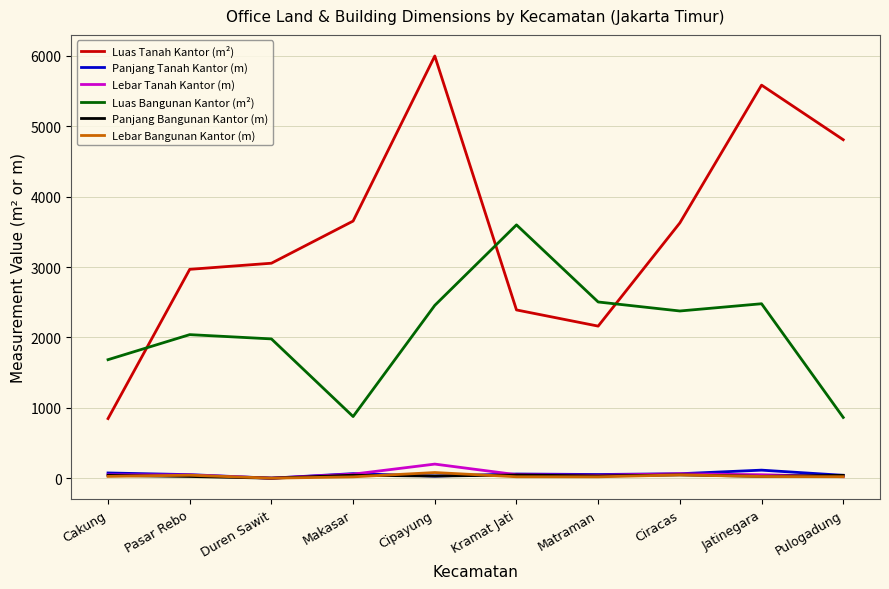

True or false: Panjang Tanah Kantor (m) and Luas Bangunan Kantor (m²) intersect in this chart.

False